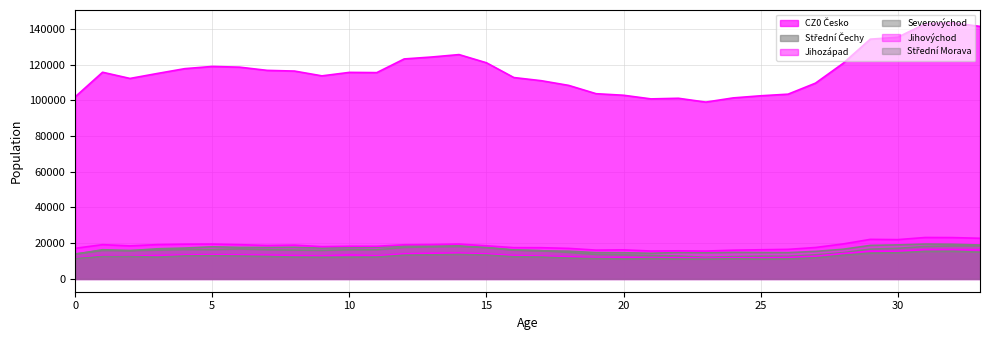

Where is the first local minimum for Jihozápad?

2